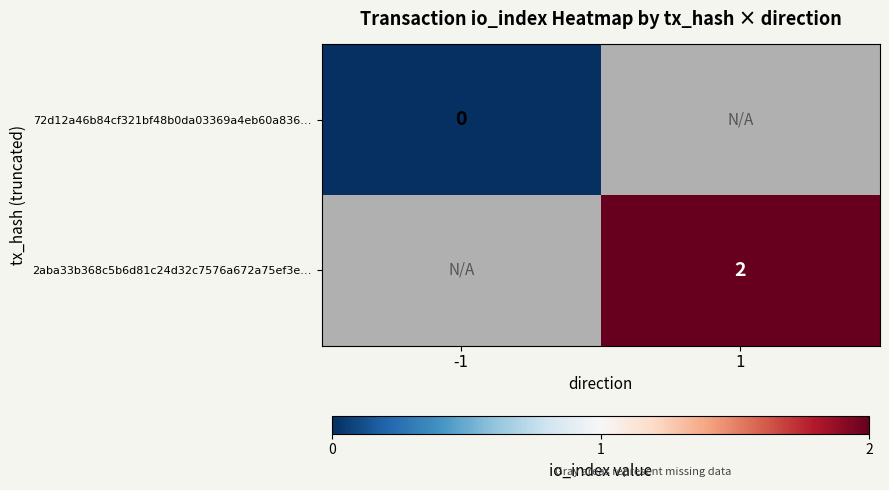

At how many categories does at least one series exceed 0?

1